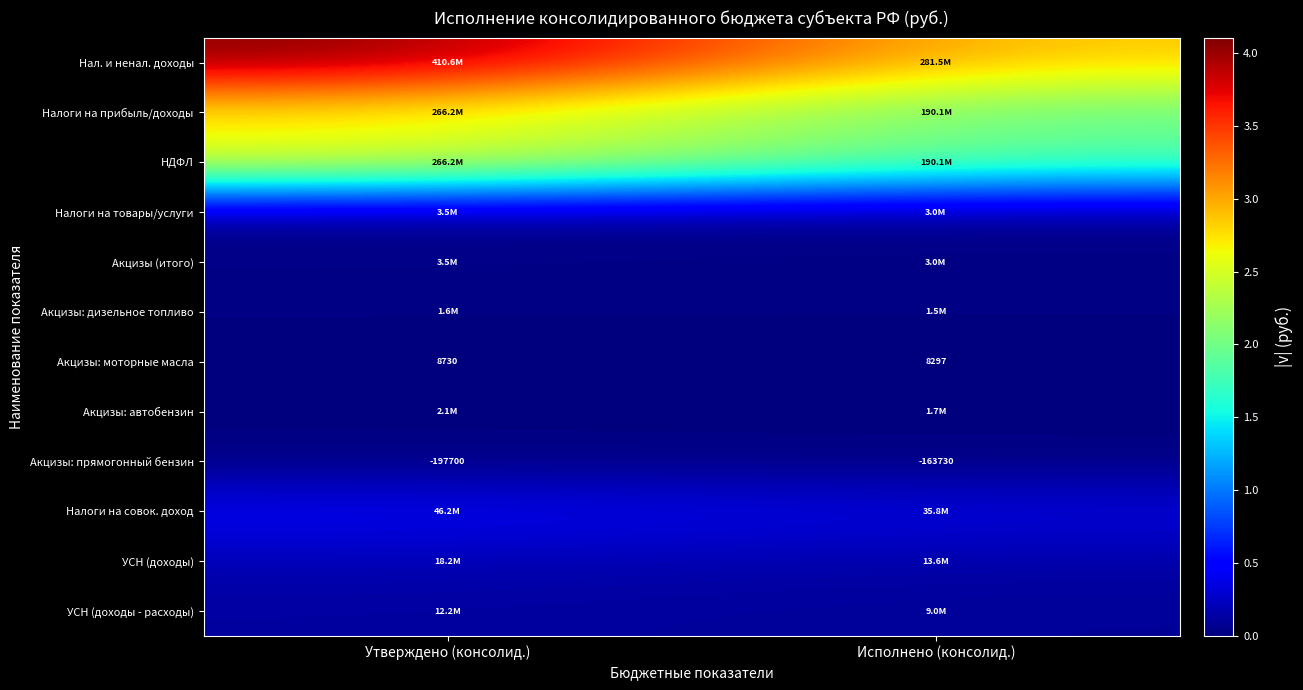

What is the greatest value displayed?

410567512.7